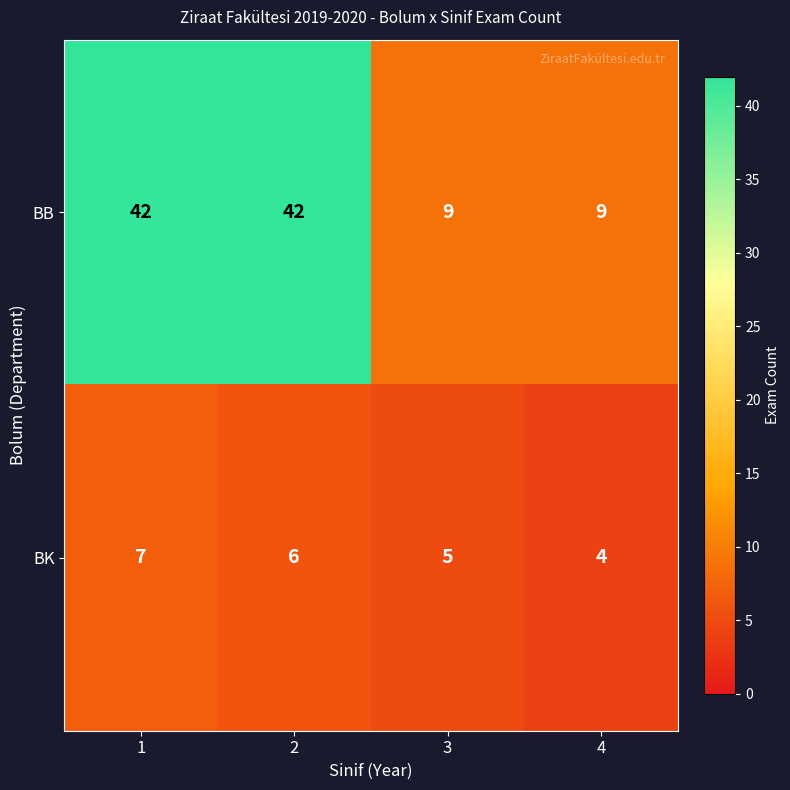

What is the total value across all series at 1?

49